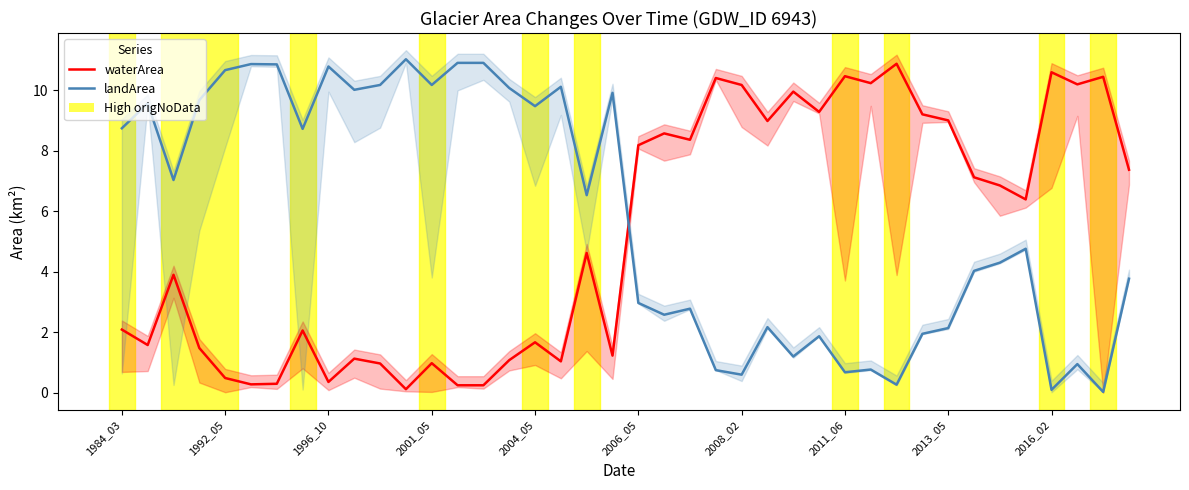

Does the chart have visible grid lines?

No